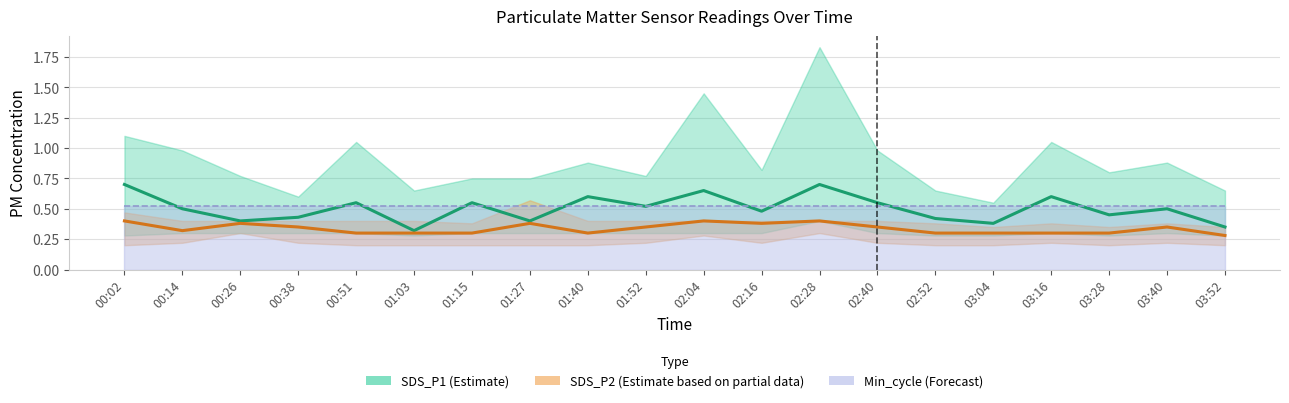

Rank the categories by SDS_P2 (Estimate based on partial data) value from lowest to highest.

03:52, 00:51, 01:03, 01:15, 01:40, 02:52, 03:04, 03:16, 03:28, 00:14, 00:38, 01:52, 02:40, 03:40, 00:26, 01:27, 02:16, 00:02, 02:04, 02:28